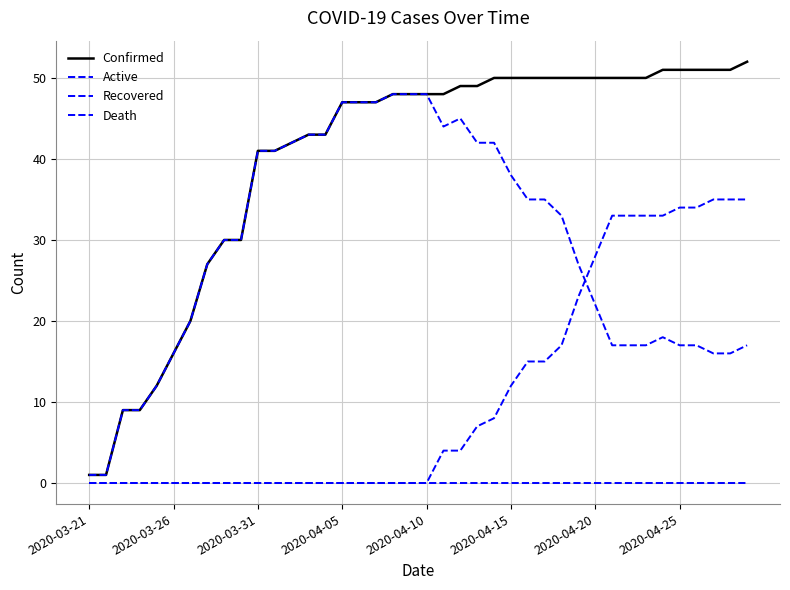

Rank the series by their maximum value, from highest to lowest.

Confirmed, Active, Recovered, Death